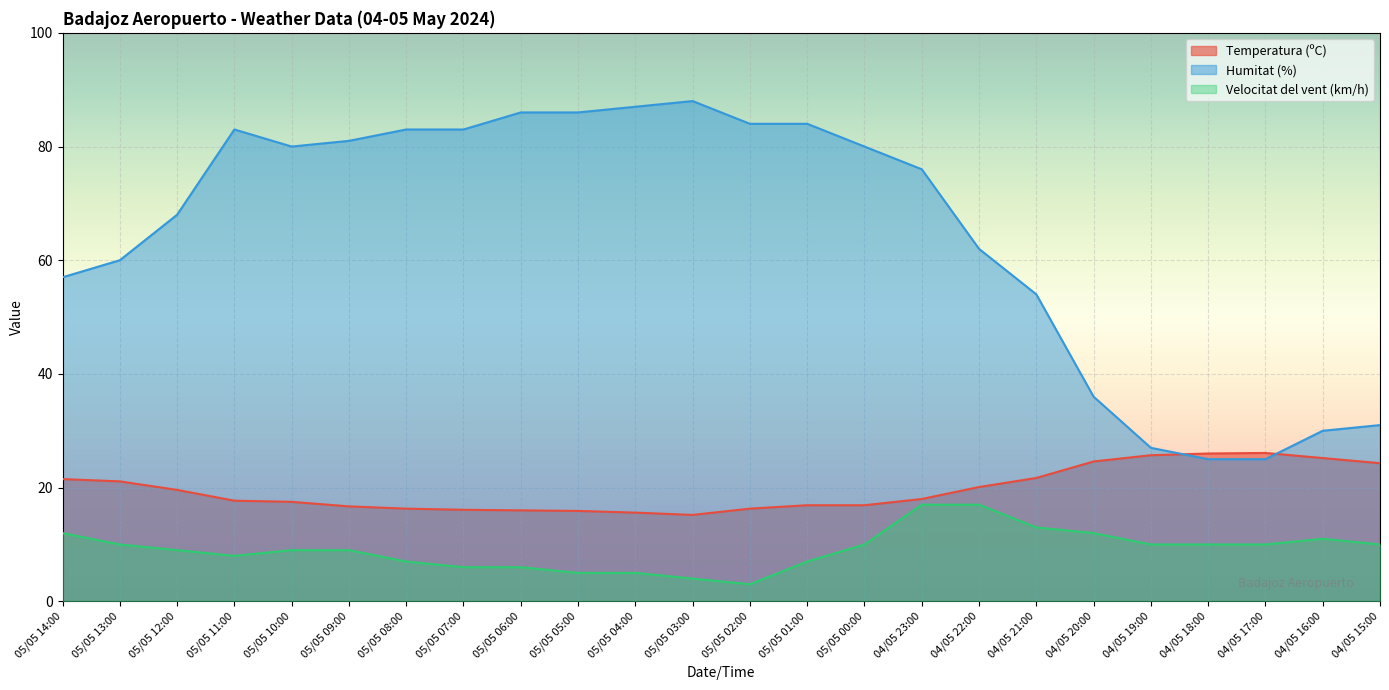

Where does the Humitat (%) series first go above 80?

05/05 11:00